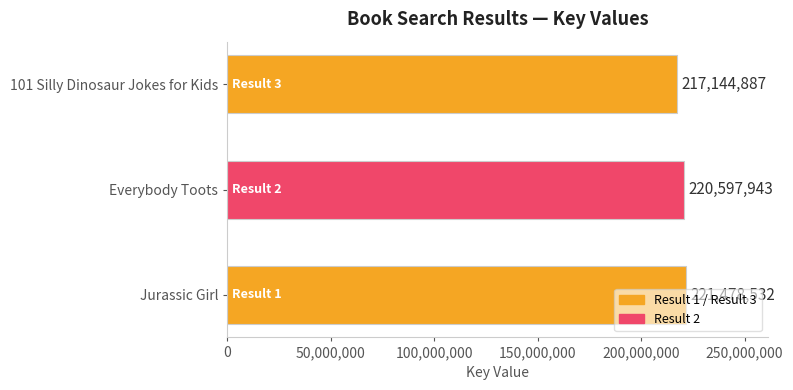

At which label is the value closest to 219311709?

Everybody Toots